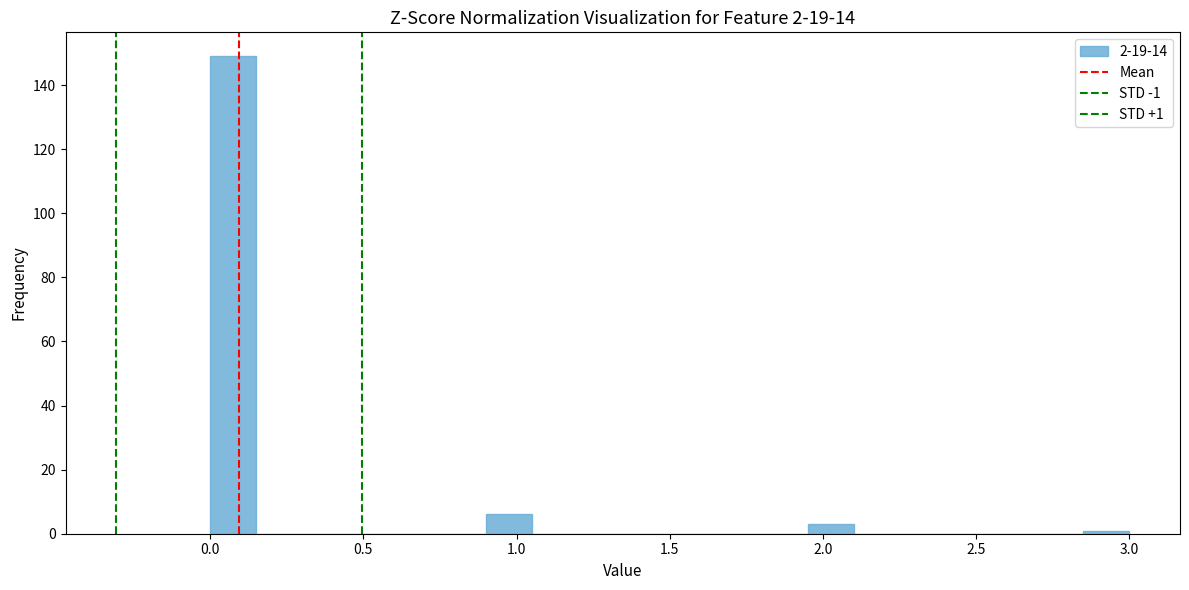

Read against the x-axis, roughly where is the centre of the tallest bar?

0.10